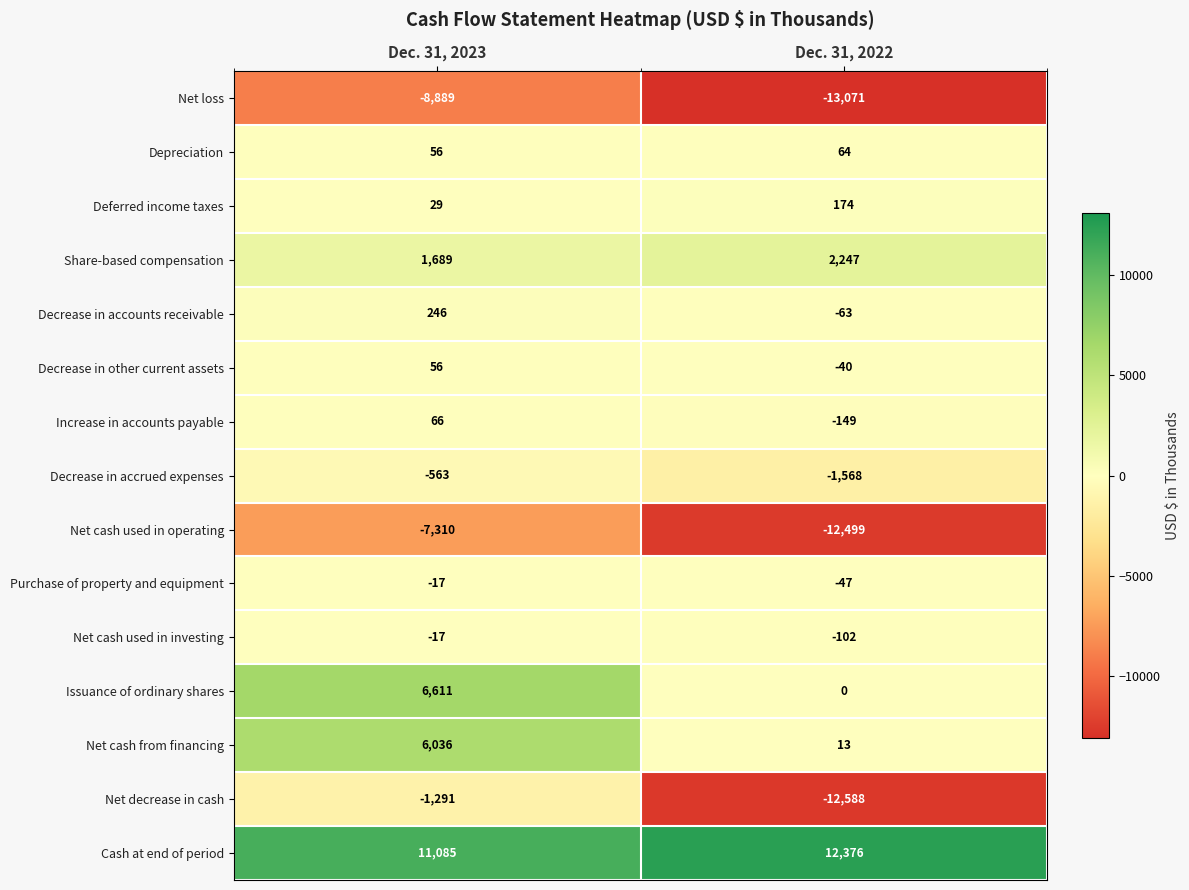

Reading right to left, transcribe all the data shown in this chart.

Net loss: -13071	-8889
Depreciation: 64	56
Deferred income taxes: 174	29
Share-based compensation: 2247	1689
Decrease in accounts receivable: -63	246
Decrease in other current assets: -40	56
Increase in accounts payable: -149	66
Decrease in accrued expenses: -1568	-563
Net cash used in operating: -12499	-7310
Purchase of property and equipment: -47	-17
Net cash used in investing: -102	-17
Issuance of ordinary shares: 0	6611
Net cash from financing: 13	6036
Net decrease in cash: -12588	-1291
Cash at end of period: 12376	11085